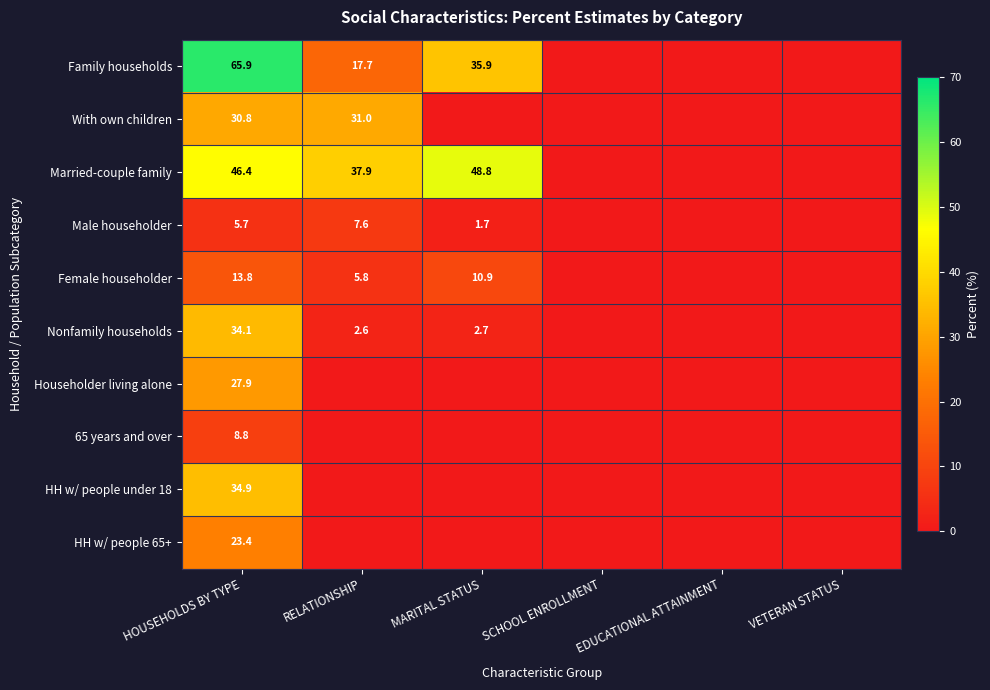

Which category has the highest value across all series?

HOUSEHOLDS BY TYPE